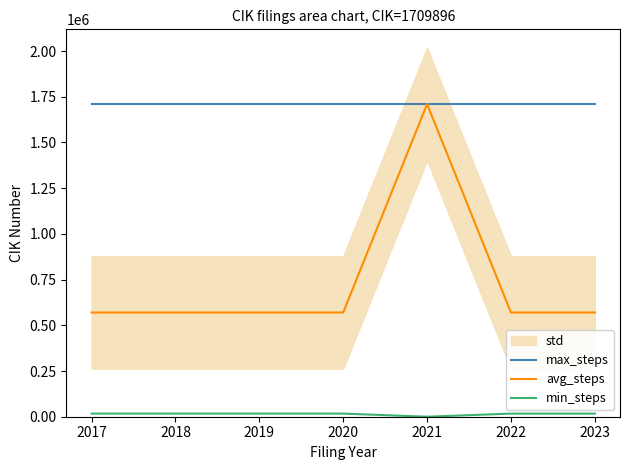

List the series in order of their peak value, highest first.

max_steps, avg_steps, min_steps